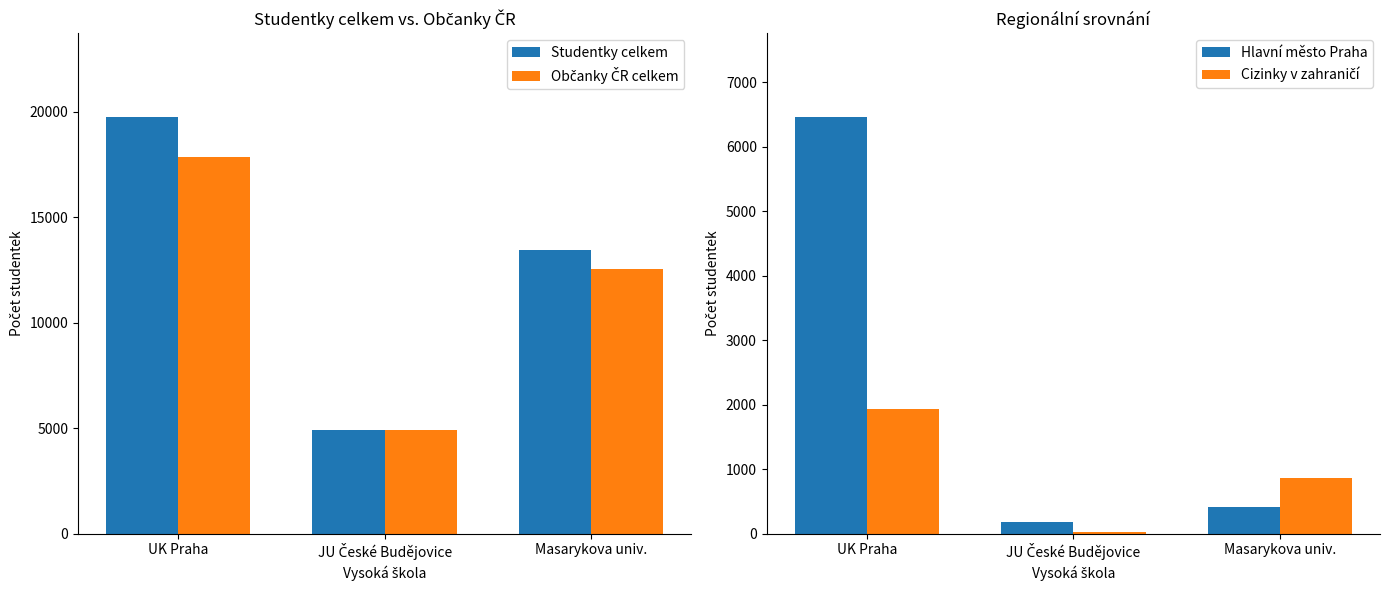

At how many categories does at least one series exceed 13924?

1